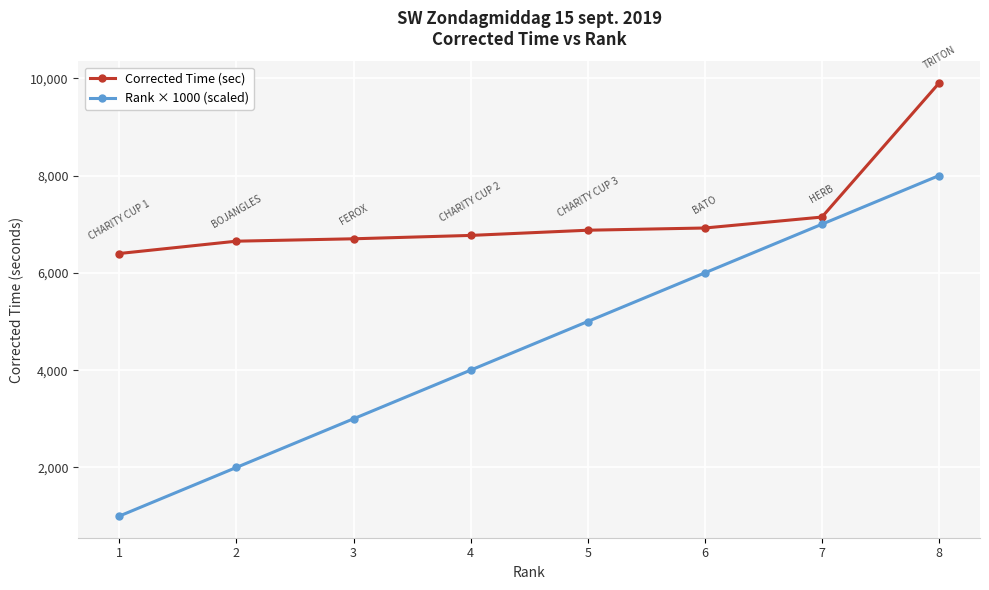

Count the Rank × 1000 (scaled) values in the range 3000 to 7000.

5